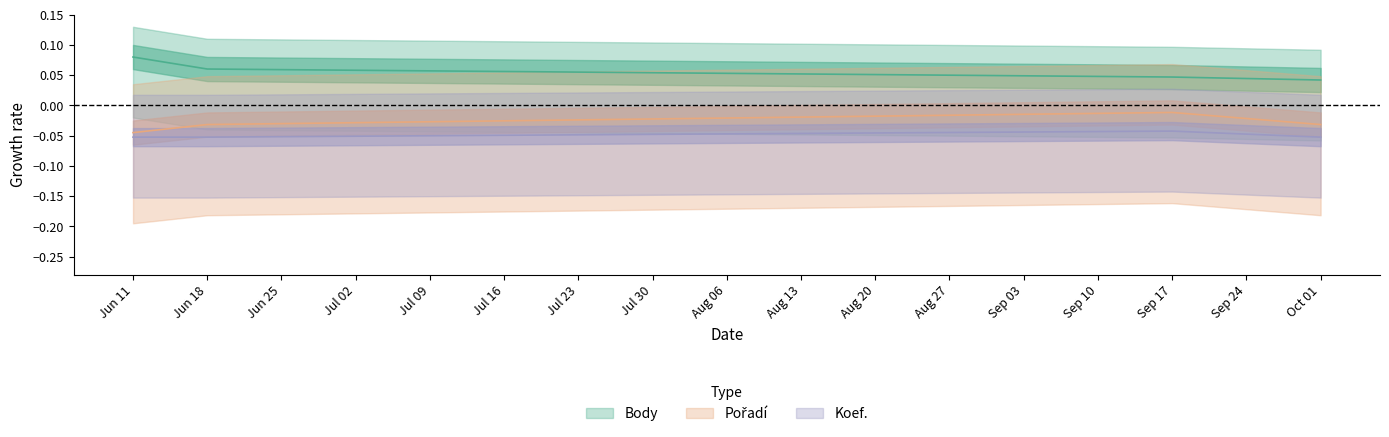

Rank the series by their maximum value, from highest to lowest.

Body, Pořadí, Koef.